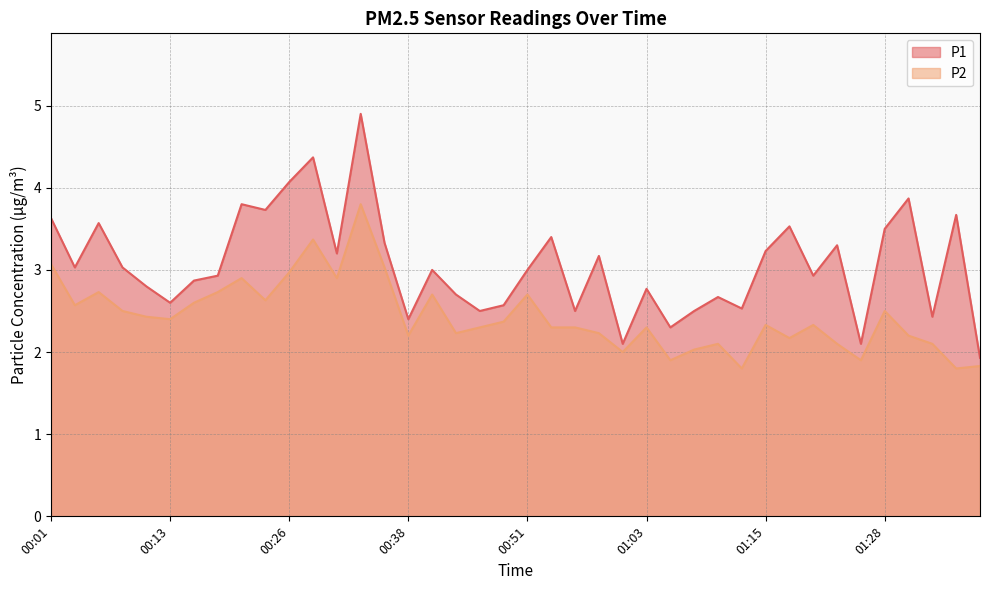

Reading left to right, transcribe all the data shown in this chart.

P1: 00:01=3.6	00:04=3.0	00:06=3.6	00:09=3.0	00:11=2.8	00:13=2.6	00:16=2.9	00:18=2.9	00:21=3.8	00:23=3.7	00:26=4.1	00:28=4.4	00:31=3.2	00:33=4.9	00:36=3.3	00:38=2.4	00:41=3.0	00:43=2.7	00:46=2.5	00:48=2.6	00:51=3.0	00:53=3.4	00:55=2.5	00:58=3.2	01:01=2.1	01:03=2.8	01:05=2.3	01:08=2.5	01:10=2.7	01:13=2.5	01:15=3.2	01:18=3.5	01:20=2.9	01:23=3.3	01:25=2.1	01:28=3.5	01:30=3.9	01:33=2.4	01:35=3.7	01:37=1.9
P2: 00:01=3.1	00:04=2.6	00:06=2.7	00:09=2.5	00:11=2.4	00:13=2.4	00:16=2.6	00:18=2.7	00:21=2.9	00:23=2.6	00:26=3.0	00:28=3.4	00:31=2.9	00:33=3.8	00:36=3.0	00:38=2.2	00:41=2.7	00:43=2.2	00:46=2.3	00:48=2.4	00:51=2.7	00:53=2.3	00:55=2.3	00:58=2.2	01:01=2.0	01:03=2.3	01:05=1.9	01:08=2.0	01:10=2.1	01:13=1.8	01:15=2.3	01:18=2.2	01:20=2.3	01:23=2.1	01:25=1.9	01:28=2.5	01:30=2.2	01:33=2.1	01:35=1.8	01:37=1.8